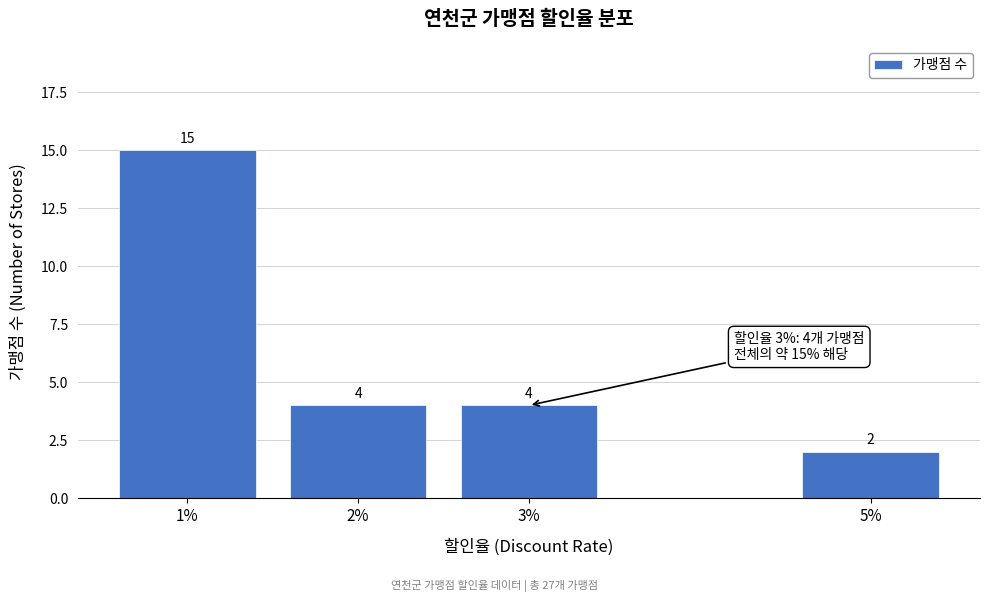

Reading left to right, extract all data points from this chart.

1%=15	2%=4	3%=4	5%=2